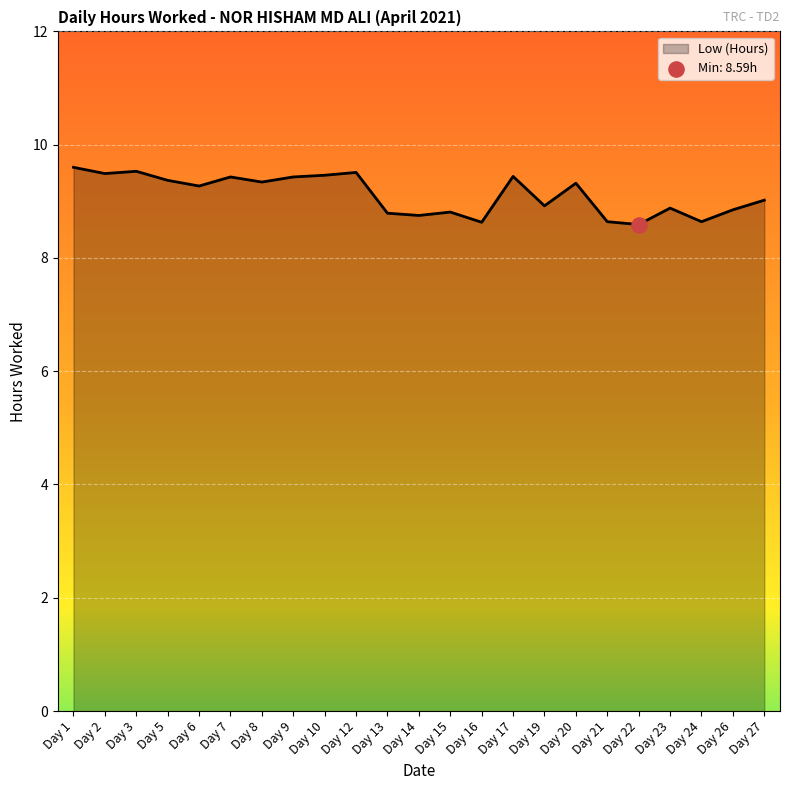

Between Day 1 and Day 13, which is larger?

Day 1